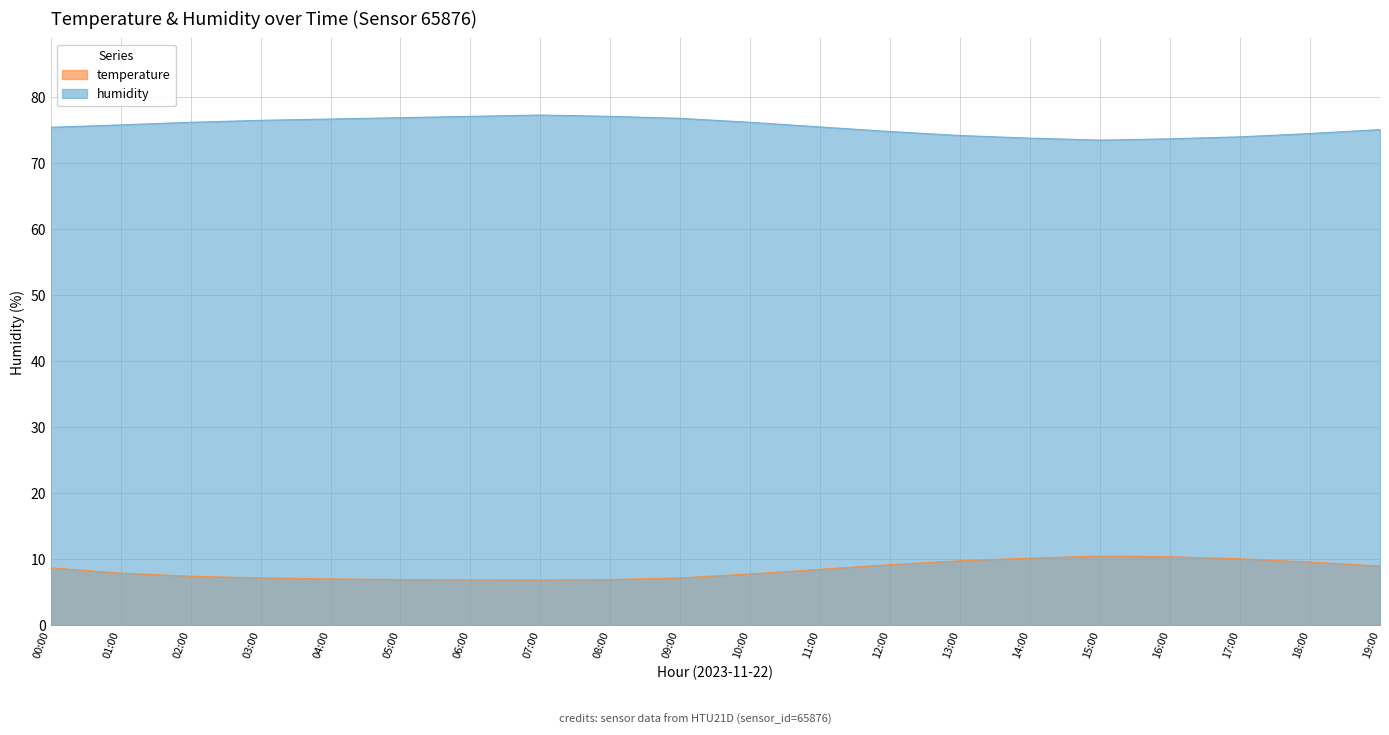

How many lines are shown in the chart?

2